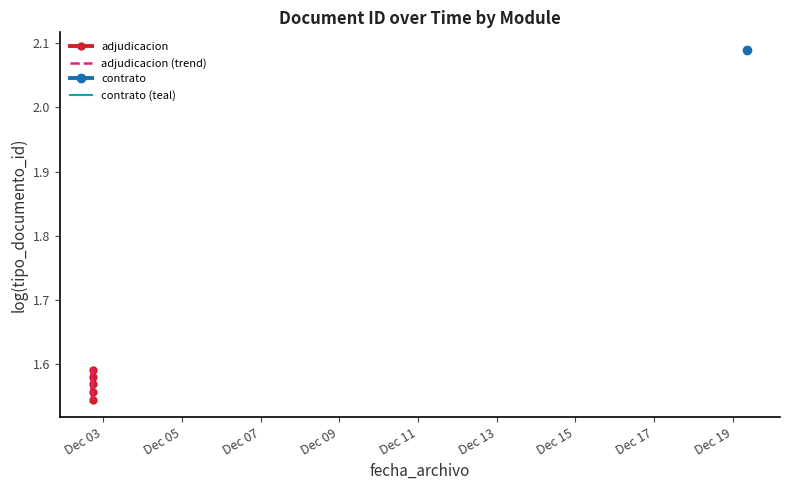

True or false: adjudicacion and adjudicacion (trend) intersect in this chart.

False